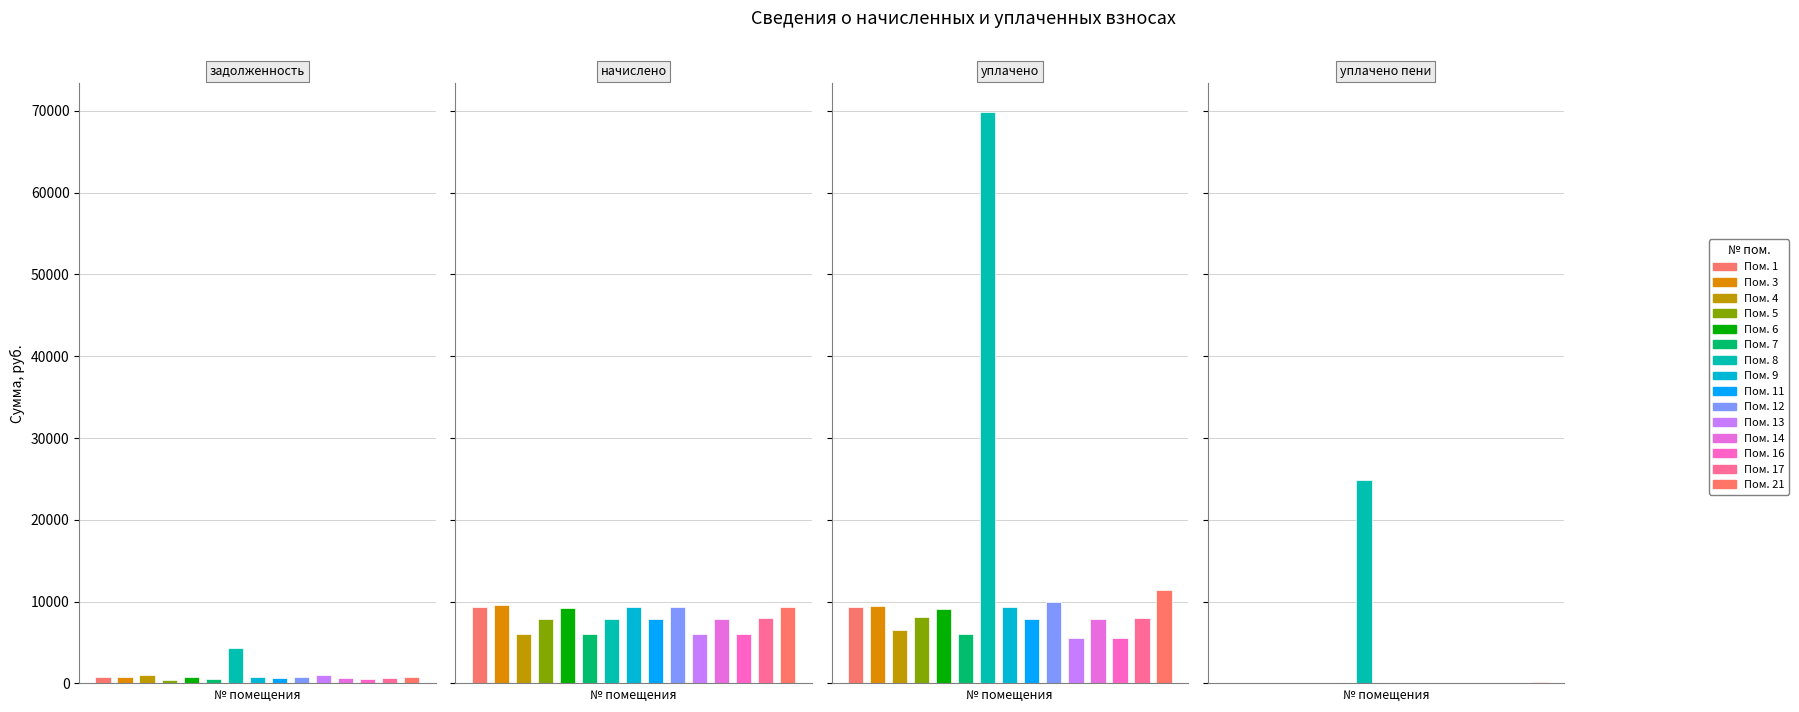

Reading left to right, list all the values displayed in this chart.

задолженность: 779.1	794.0	999.8	450.5	765.2	506.5	4288.2	780.1	656.7	781.2	1018.1	656.7	507.4	670.6	780.1
начислено: 9349.1	9528.1	6089.4	7880.4	9181.9	6077.5	7880.4	9361.0	7880.4	9361.0	6089.4	7880.4	6089.4	8047.6	9361.0
уплачено: 9288.0	9465.9	6506.7	8115.3	9121.9	6037.8	69860.3	9299.8	7828.9	10015.6	5560.0	7828.9	5581.9	7995.0	11425.2
уплачено пени: 0.1	10.8	13.9	2.9	9.0	0.0	24817.5	0.0	0.0	0.0	0.0	0.0	0.1	0.2	152.0